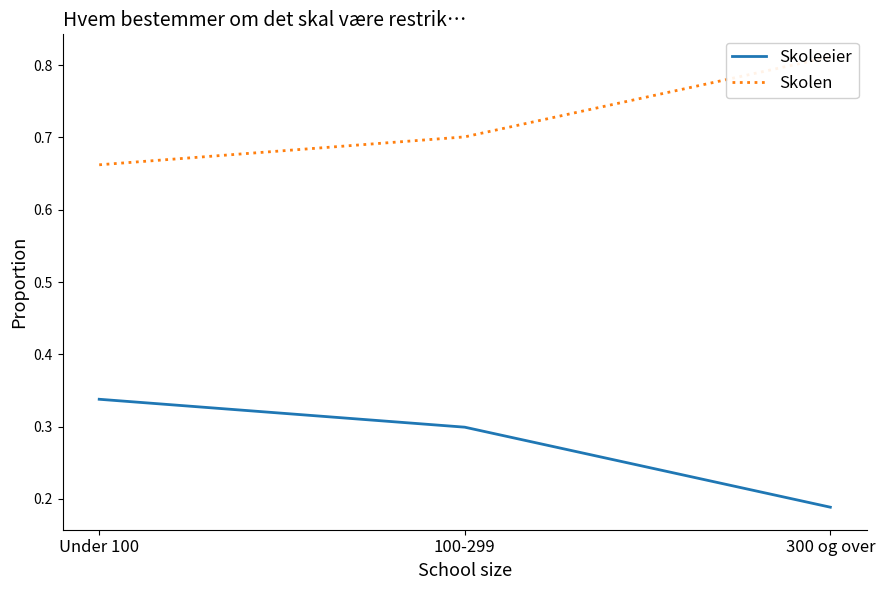

What are all the series names shown in the legend?

Skoleeier, Skolen